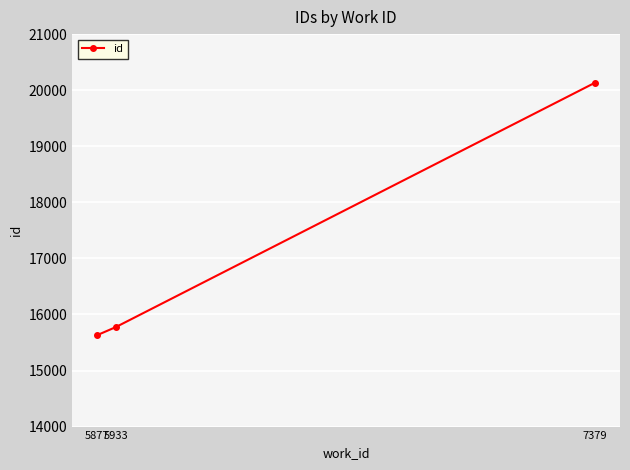

Rank the categories by value from highest to lowest.

7379, 5933, 5877